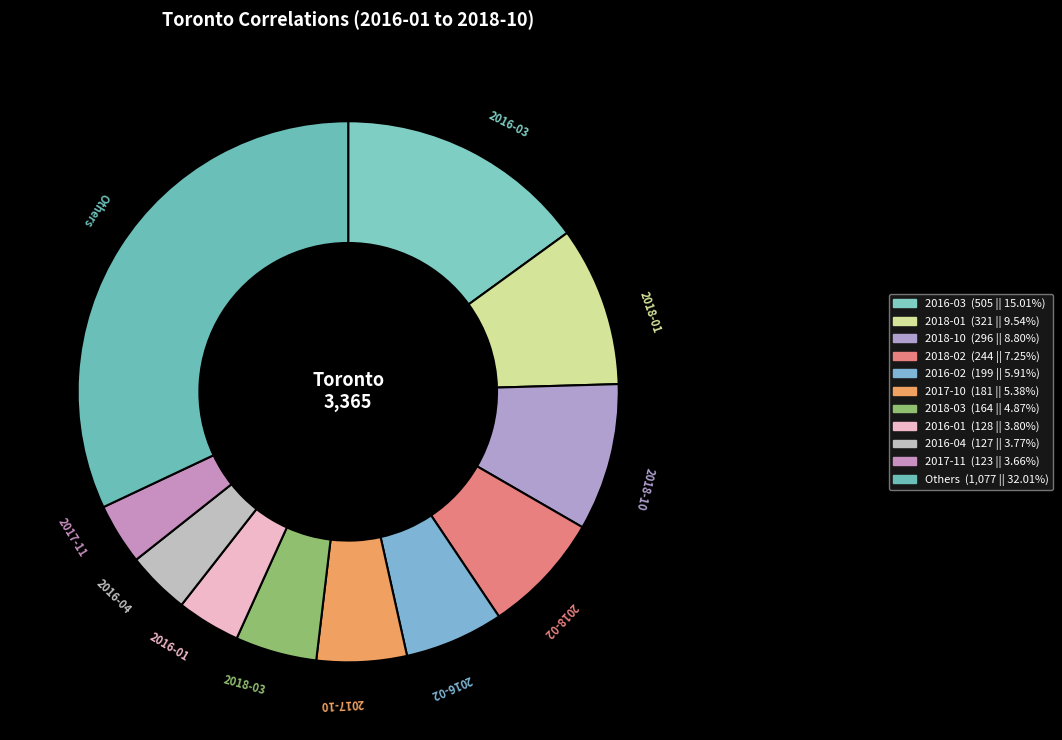

Count the number of slices in the pie.

11